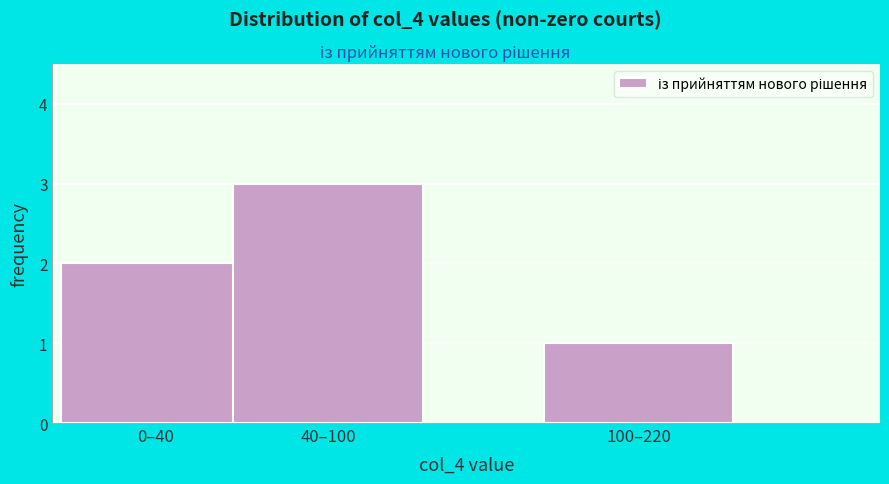

Reading left to right, what are all the values shown in this chart?

2	3	1